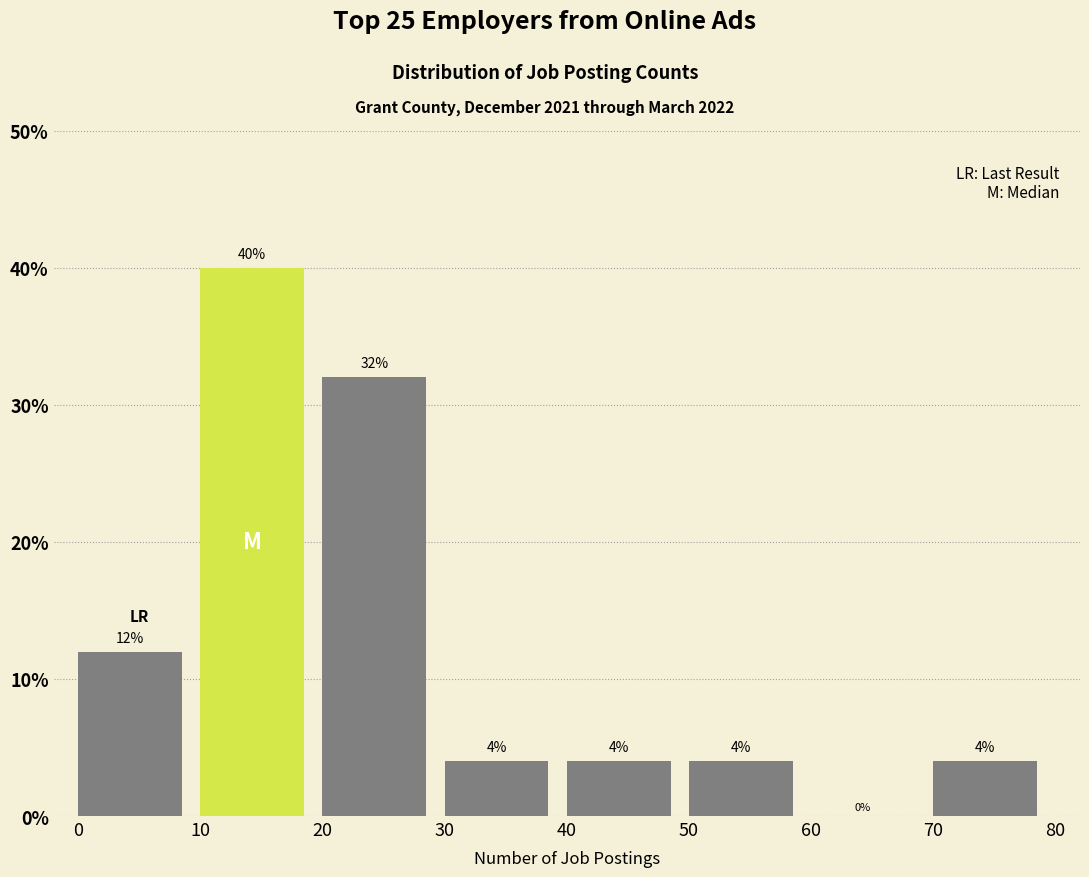

Which range on the x-axis has the tallest bar?

10 to 20